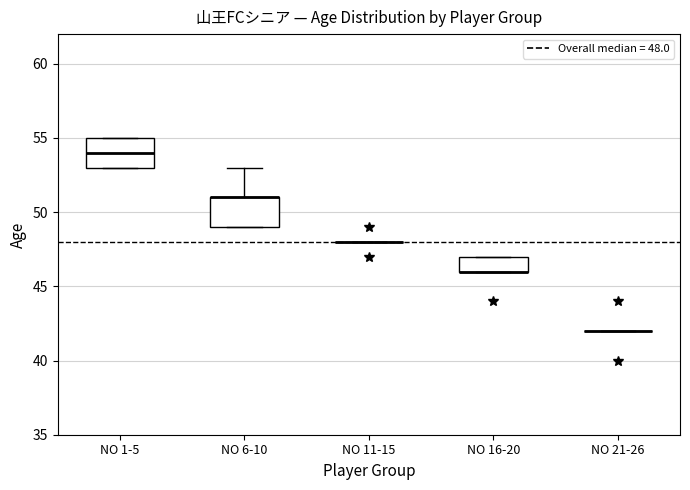

Reading left to right, read every box against the y-axis: the position of its median line, the range the box covers, and the ends of its whiskers. The values are not printed on the chart, so give them approximately, as read against the axis.

NO 1-5: median 54, box 53 to 55, whiskers 53 to 55
NO 6-10: median 51 (drawn on the box's upper edge), box 49 to 51, whiskers 49 to 53
NO 11-15: box collapsed to a line at 48, whiskers 48 to 48
NO 16-20: median 46 (drawn on the box's lower edge), box 46 to 47, whiskers 46 to 47
NO 21-26: box collapsed to a line at 42, whiskers 42 to 42